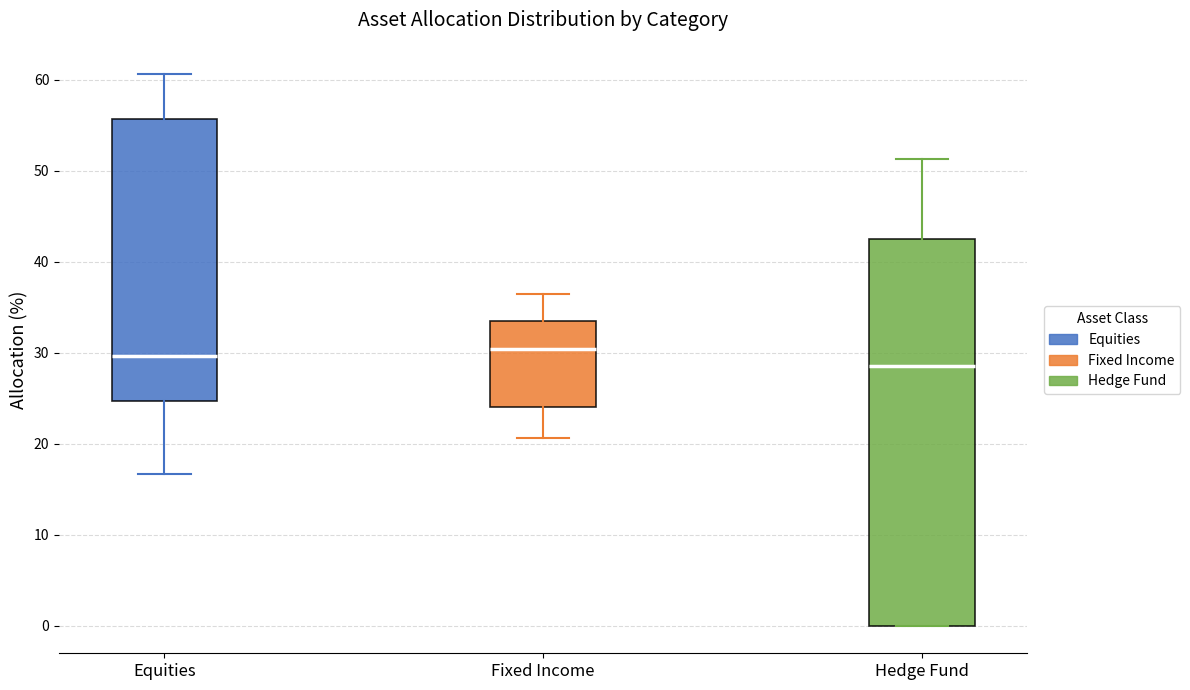

Reading left to right, transcribe this box plot: for each box, give where its median line is, the range the box spans, and where its two whiskers end, as read against the y-axis. The values are not printed on the chart, so give them approximately, as read against the axis.

Equities: median 30, box 25 to 56, whiskers 17 to 61
Fixed Income: median 30, box 24 to 34, whiskers 21 to 36
Hedge Fund: median 29, box 0 to 43, whiskers 0 to 51